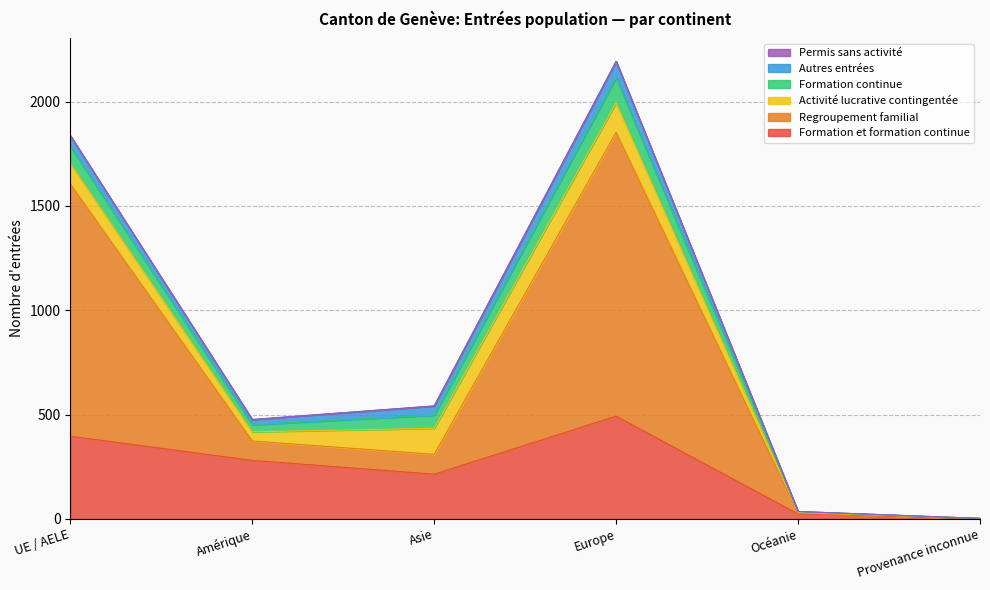

True or false: Formation continue and Permis sans activité intersect in this chart.

False